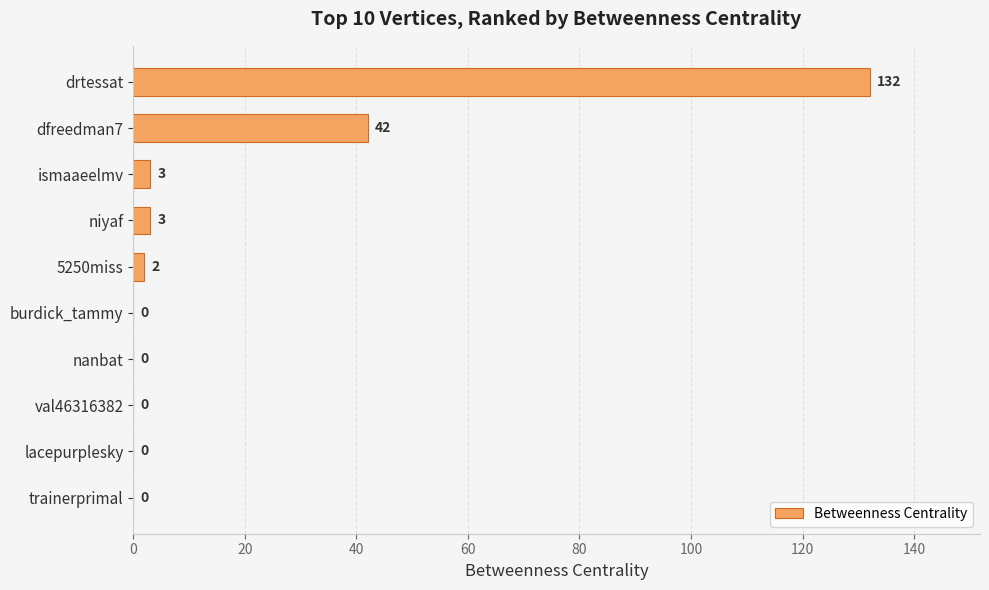

Are the bars horizontal?

Yes